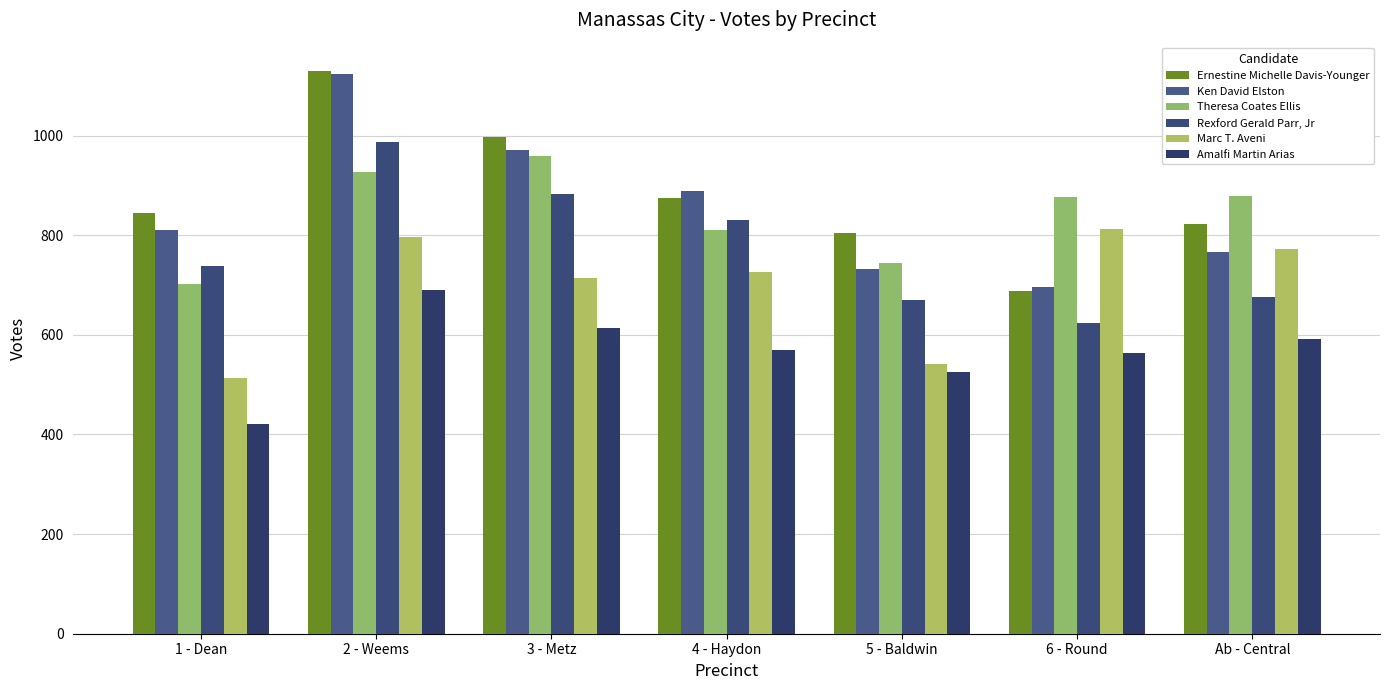

Which series has the widest spread of values?

Ernestine Michelle Davis-Younger